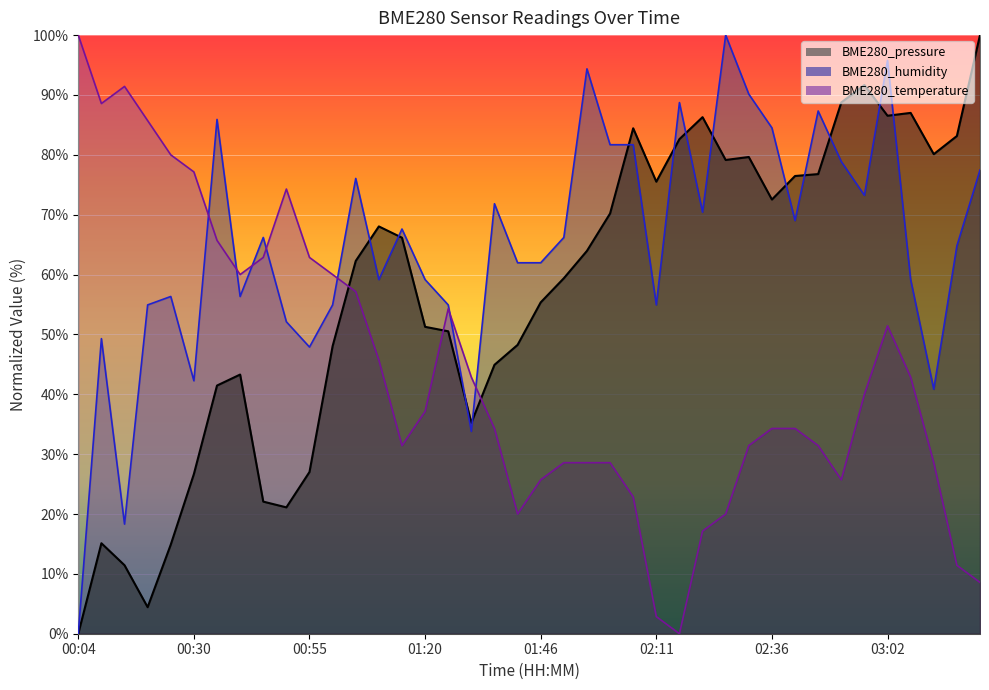

How many interior local peaks does the BME280_pressure series have?

8